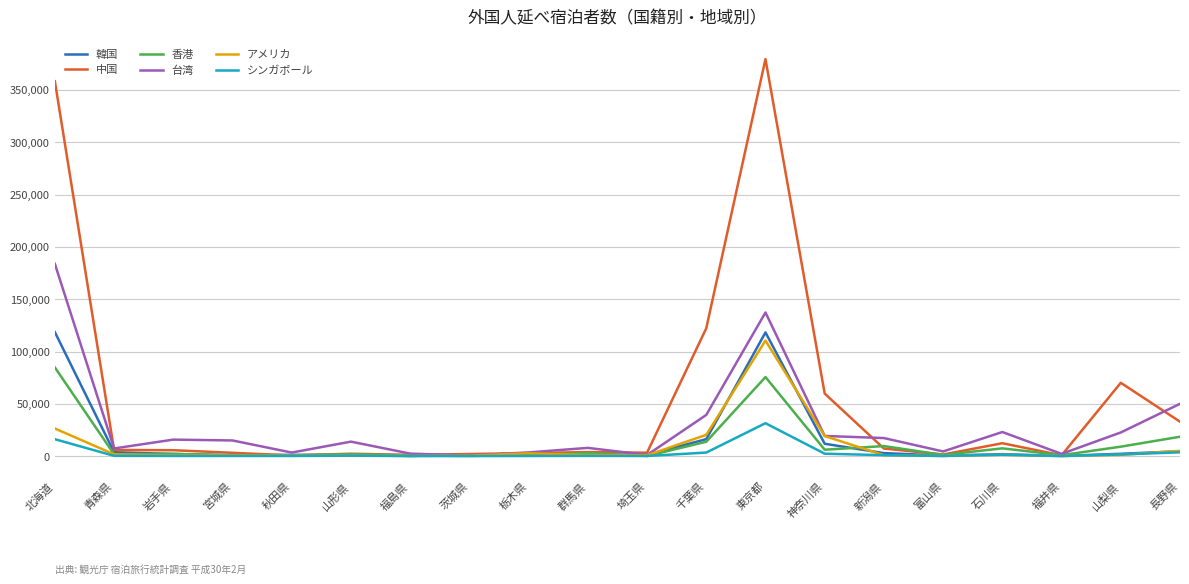

Where is 中国 nearest to the value 190115?

千葉県